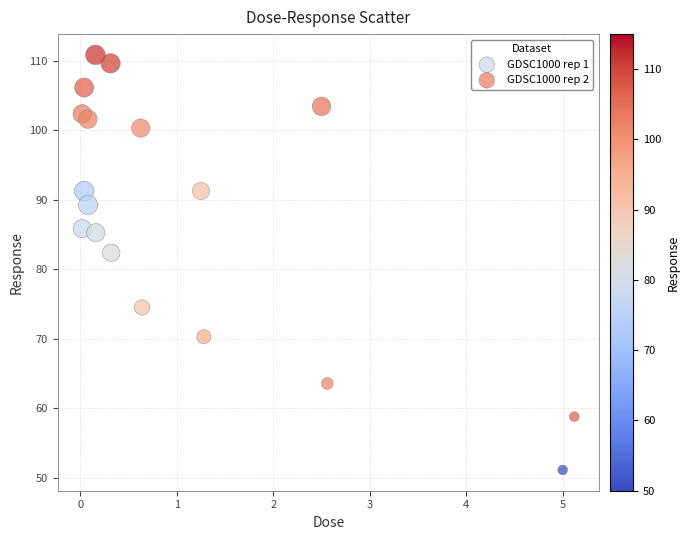

Which series contains the lowest Y value?

GDSC1000 rep 2